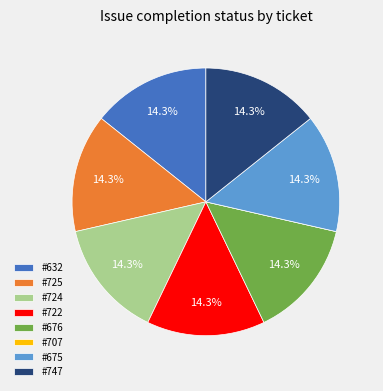

What is the total percentage of #676 and #725?

28.6%